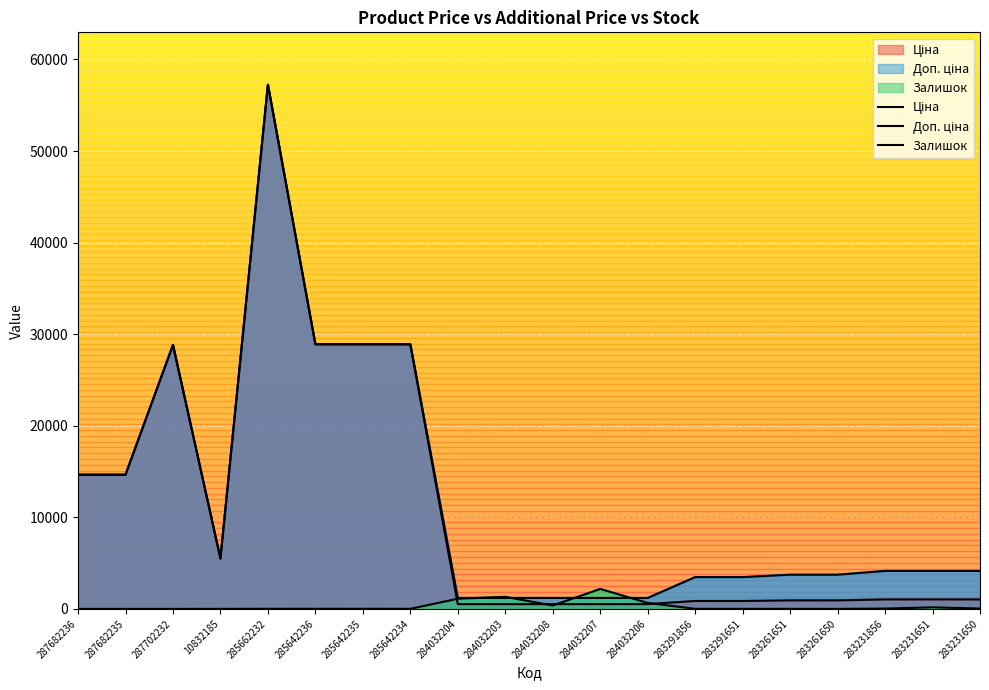

What is the sum of the Ціна values at 287702232 and 284032203?

29344.0